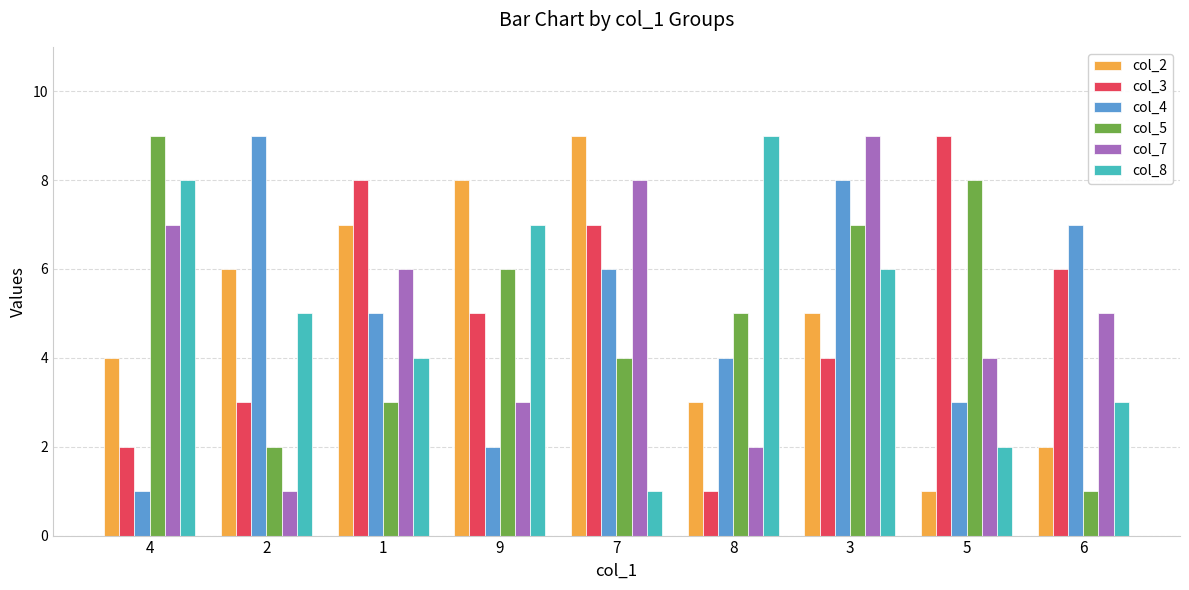

The value of col_2 at 7 is 15. True or false?

False